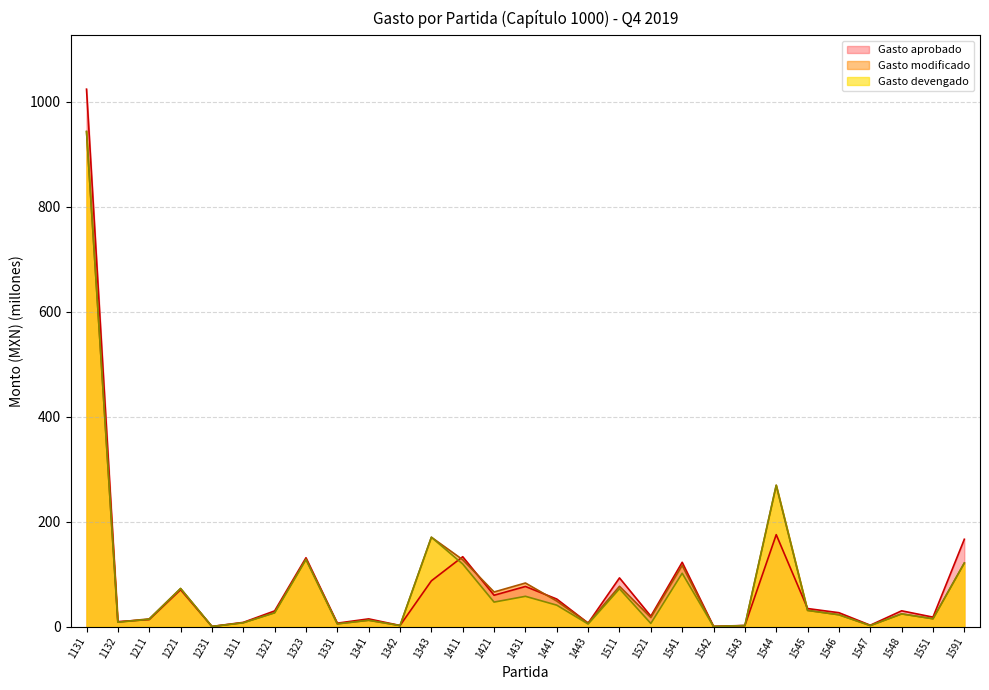

Between 1343 and 1544, which series saw the biggest shift?

Gasto modificado